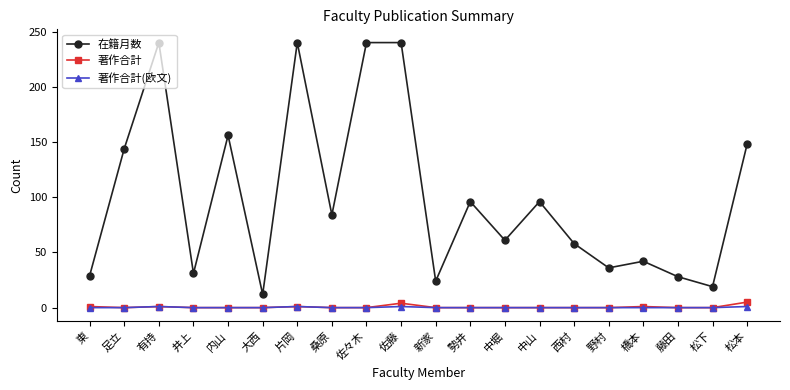

Count the number of categories in the chart.

20